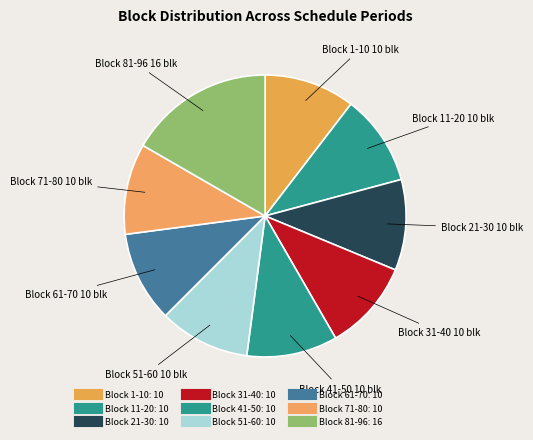

How many slices are in this pie chart?

9